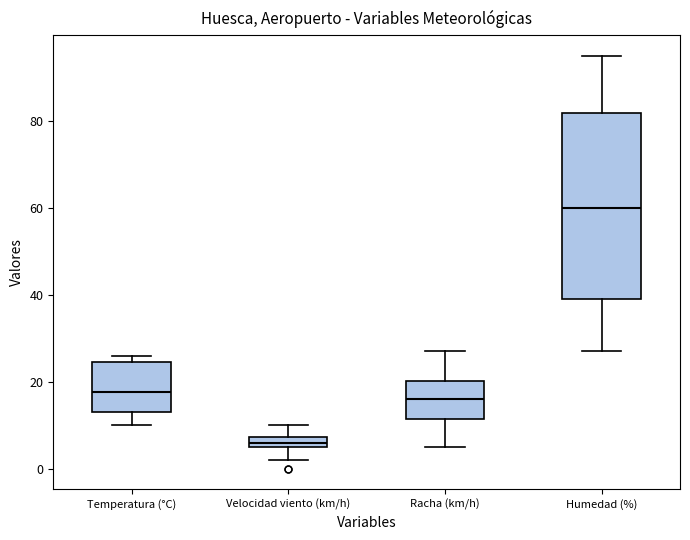

Which box's median line is the highest?

Humedad (%)